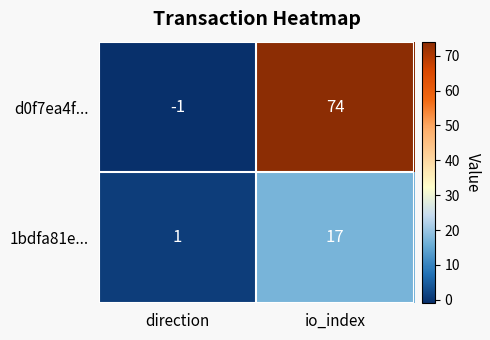

What is the spread (max minus min) of values at direction?

2